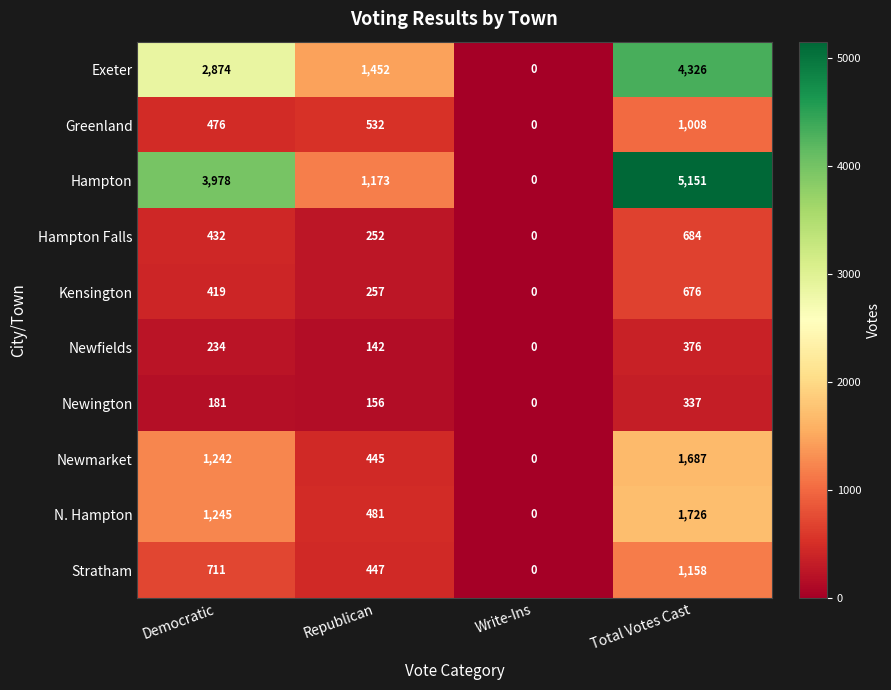

What is the difference between the maximum and minimum values in the Newmarket series?

1687